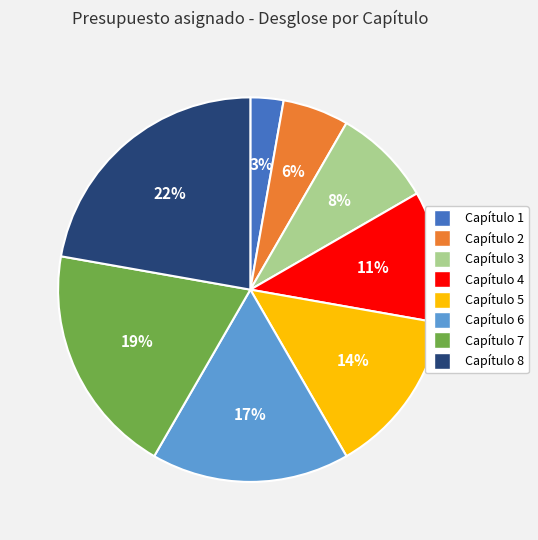

To the nearest percent, what is the average slice percentage?

12%